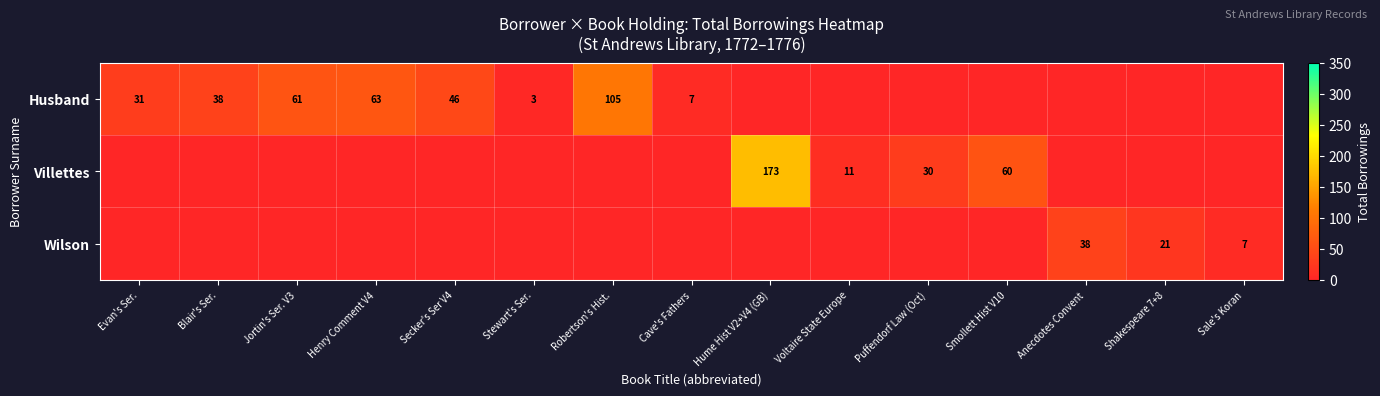

At which category is the sum across all series the highest?

Hume Hist V2+V4 (GB)